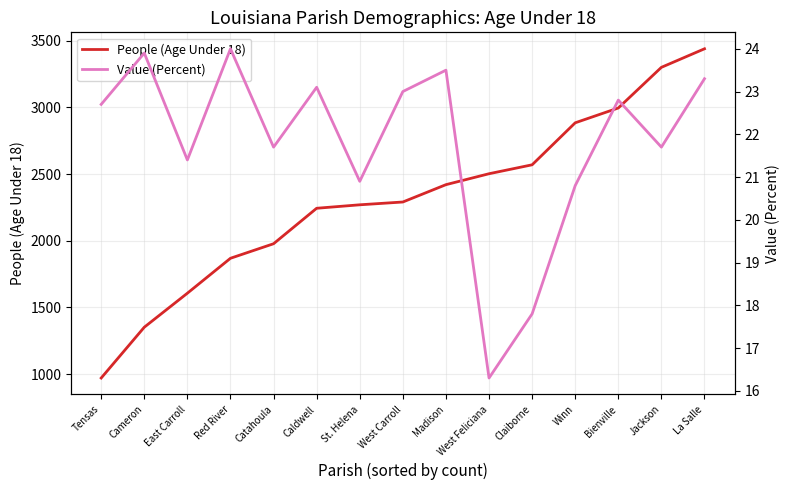

What is the difference between the maximum and second lowest values in the People (Age Under 18) series?

2088